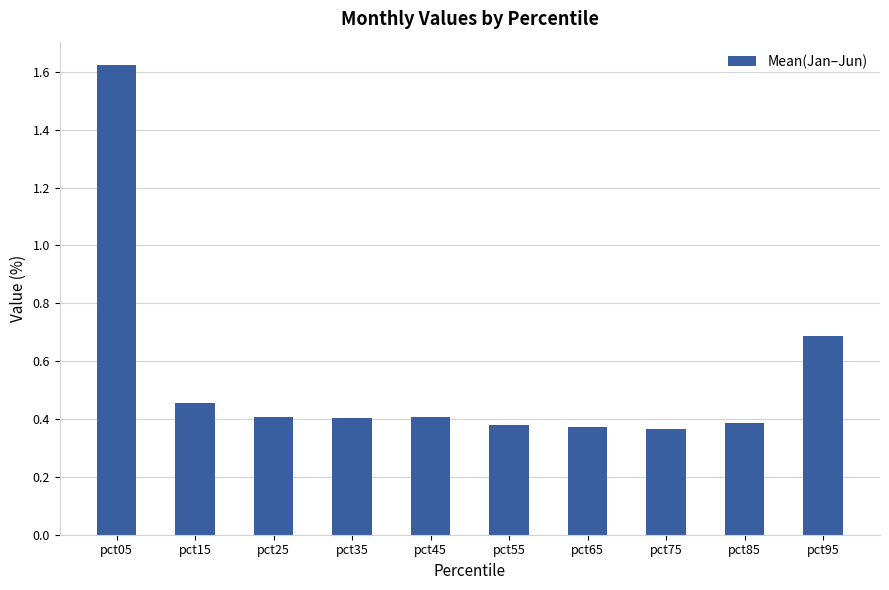

What is the sum of all values?

5.5